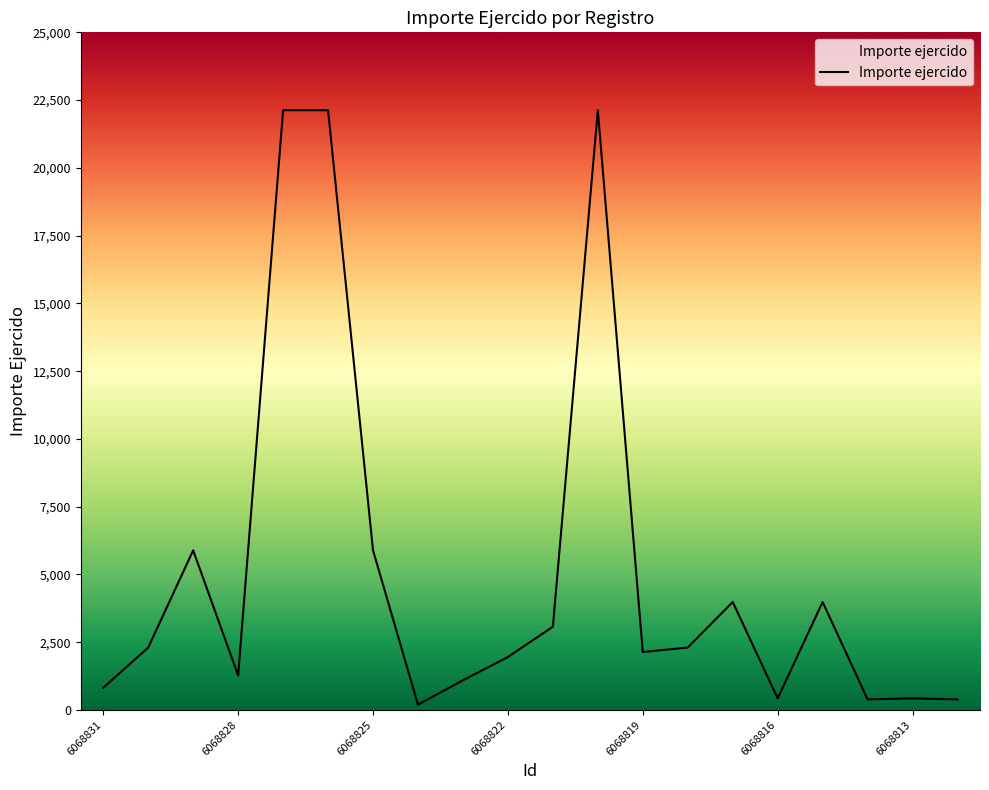

How many lines are shown in the chart?

1